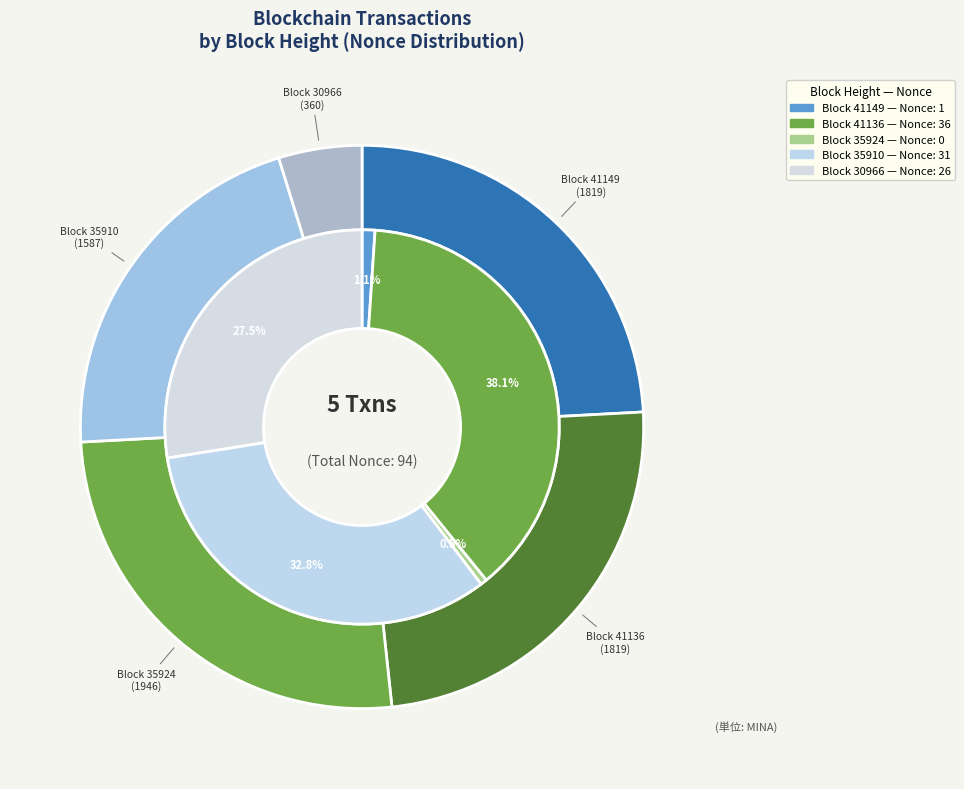

What percentage is the 41136 slice, to the nearest percent?

38%